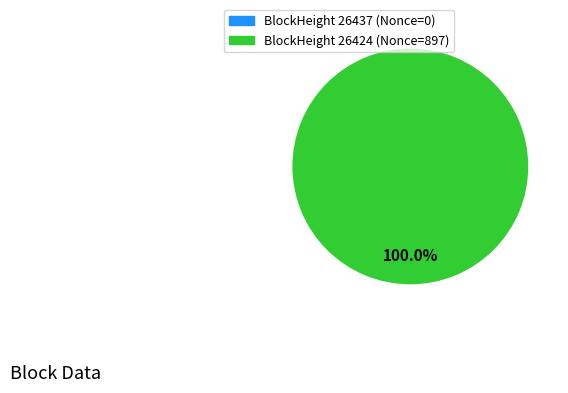

What percentage is the 26424 slice, to the nearest percent?

100%